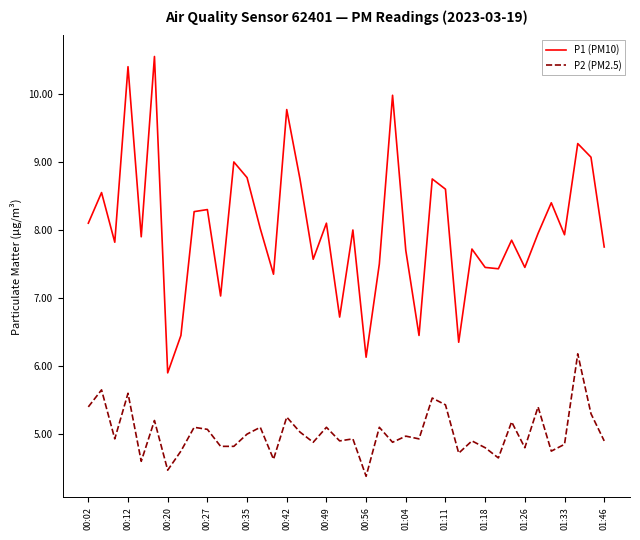

True or false: P1 (PM10) and P2 (PM2.5) cross at least once.

False